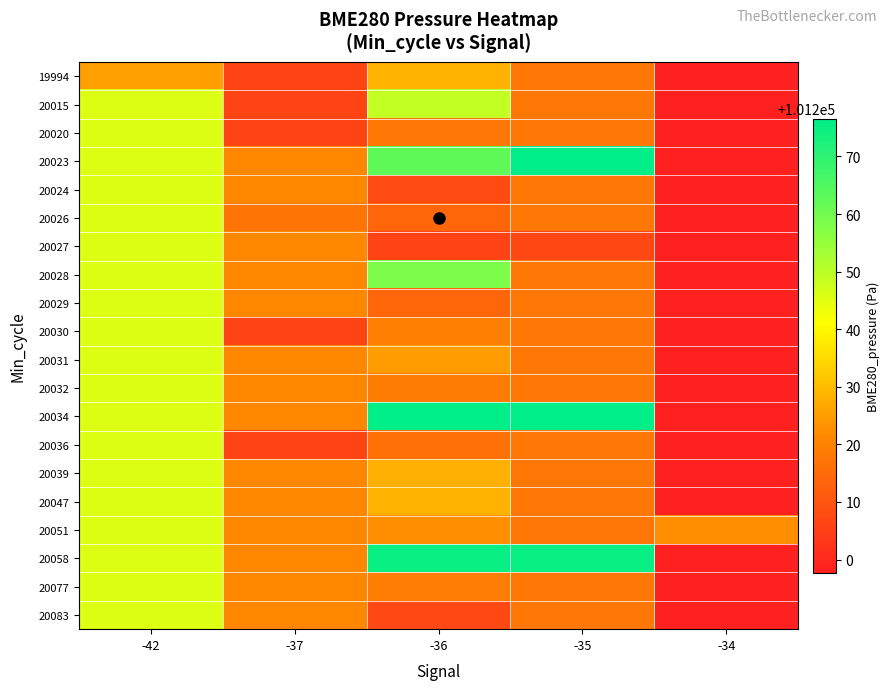

Reading left to right, what are all the values shown in this chart?

19994: -42=101225.4	-37=101206.1	-36=101228.6	-35=101217.6	-34=101197.7
20015: -42=101245.8	-37=101206.1	-36=101248.9	-35=101217.6	-34=101197.7
20020: -42=101245.8	-37=101206.1	-36=101217.6	-35=101217.6	-34=101197.7
20023: -42=101245.8	-37=101221.4	-36=101262.5	-35=101276.6	-34=101197.7
20024: -42=101245.8	-37=101221.4	-36=101207.7	-35=101217.6	-34=101197.7
20026: -42=101245.8	-37=101217.4	-36=101213.9	-35=101217.6	-34=101197.7
20027: -42=101245.8	-37=101221.8	-36=101205.9	-35=101206.9	-34=101197.7
20028: -42=101245.8	-37=101221.4	-36=101258.3	-35=101217.6	-34=101197.7
20029: -42=101245.8	-37=101221.4	-36=101213.9	-35=101217.6	-34=101197.7
20030: -42=101245.8	-37=101206.1	-36=101219.4	-35=101217.6	-34=101197.7
20031: -42=101245.8	-37=101221.4	-36=101224.9	-35=101217.6	-34=101197.7
20032: -42=101245.8	-37=101221.4	-36=101218.9	-35=101217.6	-34=101197.7
20034: -42=101245.8	-37=101221.4	-36=101276.6	-35=101276.6	-34=101197.7
20036: -42=101245.8	-37=101206.1	-36=101216.1	-35=101217.6	-34=101197.7
20039: -42=101245.8	-37=101221.4	-36=101228.1	-35=101217.6	-34=101197.7
20047: -42=101245.8	-37=101221.4	-36=101228.6	-35=101217.6	-34=101197.7
20051: -42=101245.8	-37=101221.4	-36=101222.6	-35=101217.6	-34=101222.6
20058: -42=101245.8	-37=101221.4	-36=101275.3	-35=101275.3	-34=101197.7
20077: -42=101245.8	-37=101221.4	-36=101219.2	-35=101217.6	-34=101197.7
20083: -42=101245.8	-37=101221.4	-36=101207.2	-35=101217.6	-34=101197.7